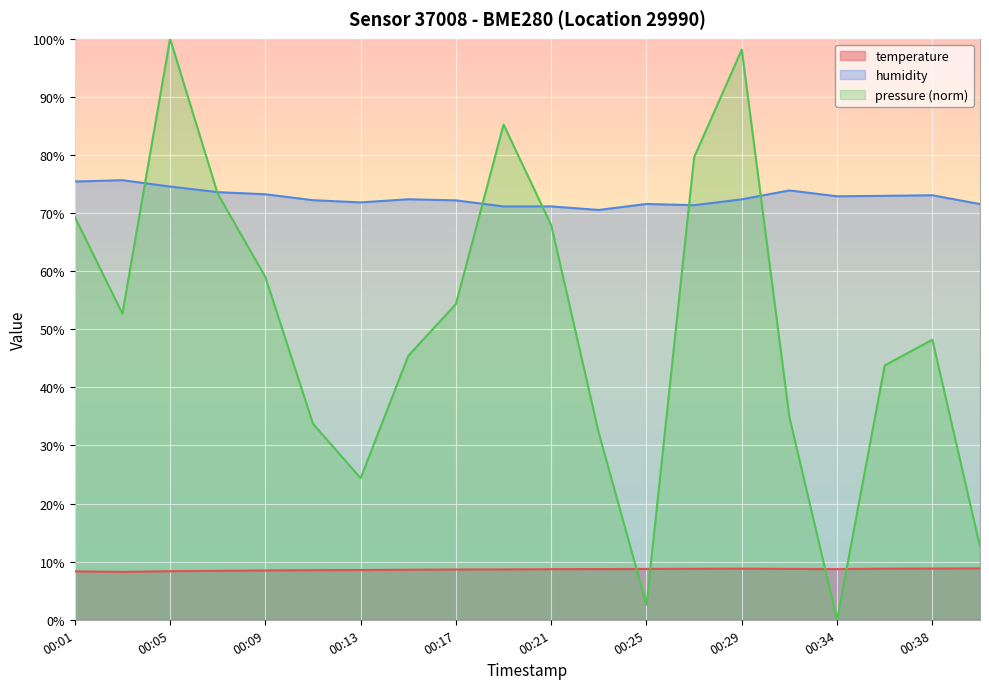

Which series has the largest total across all categories?

humidity